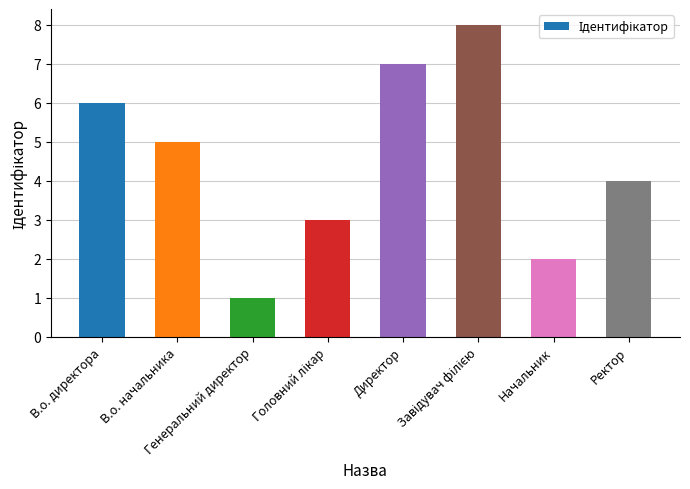

What is the sum of all values?

36